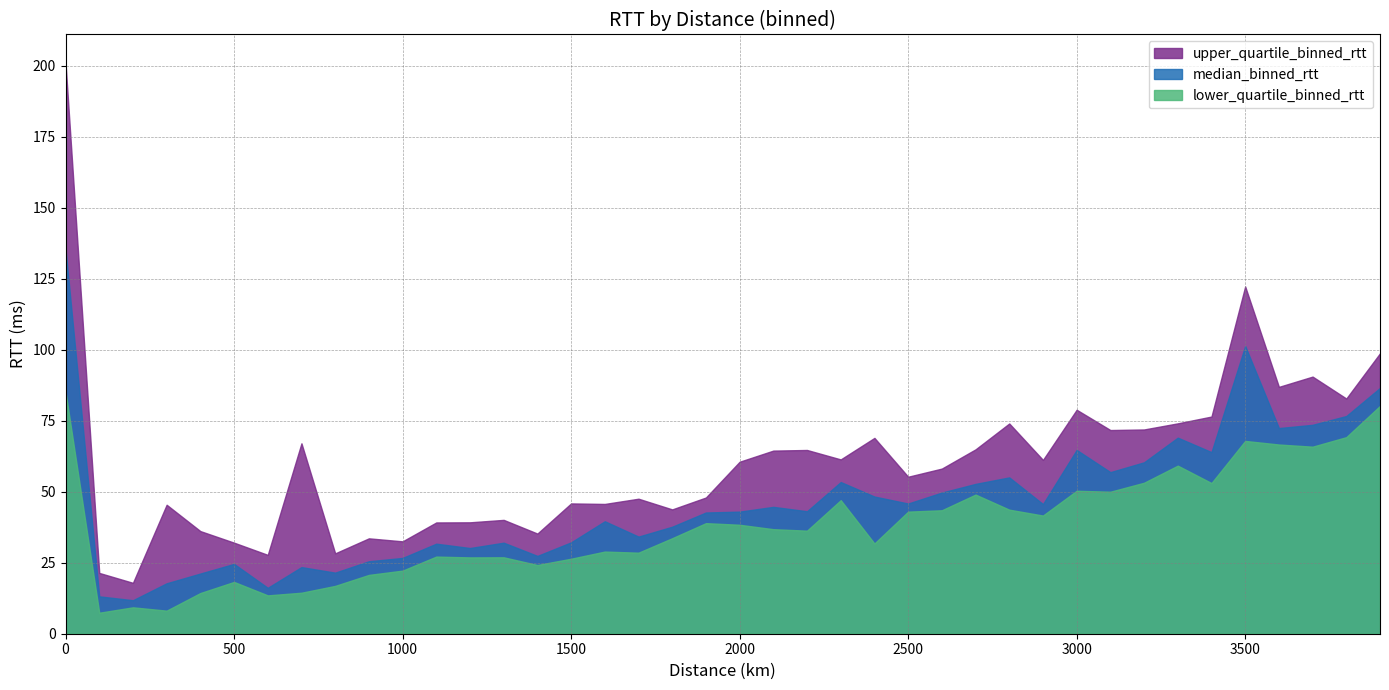

What is the difference between the lower_quartile_binned_rtt values at 400.0 and 2400.0?

17.5